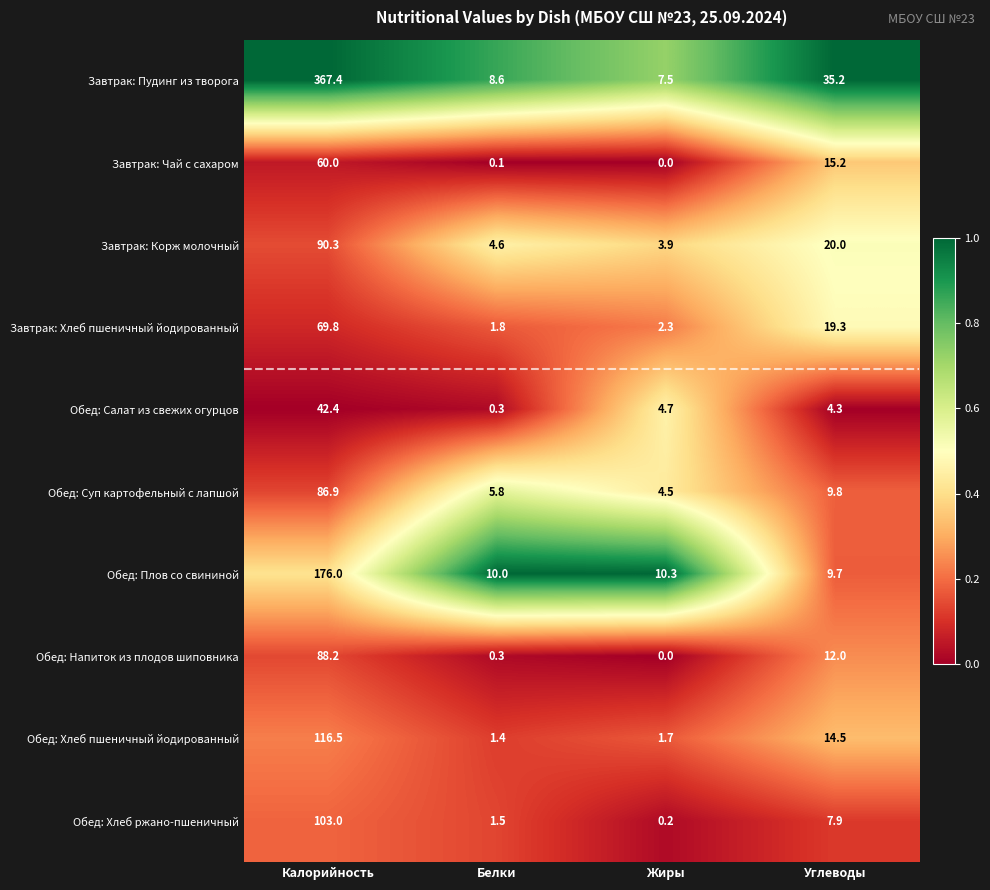

What is the spread (max minus min) of values at Жиры?

10.3